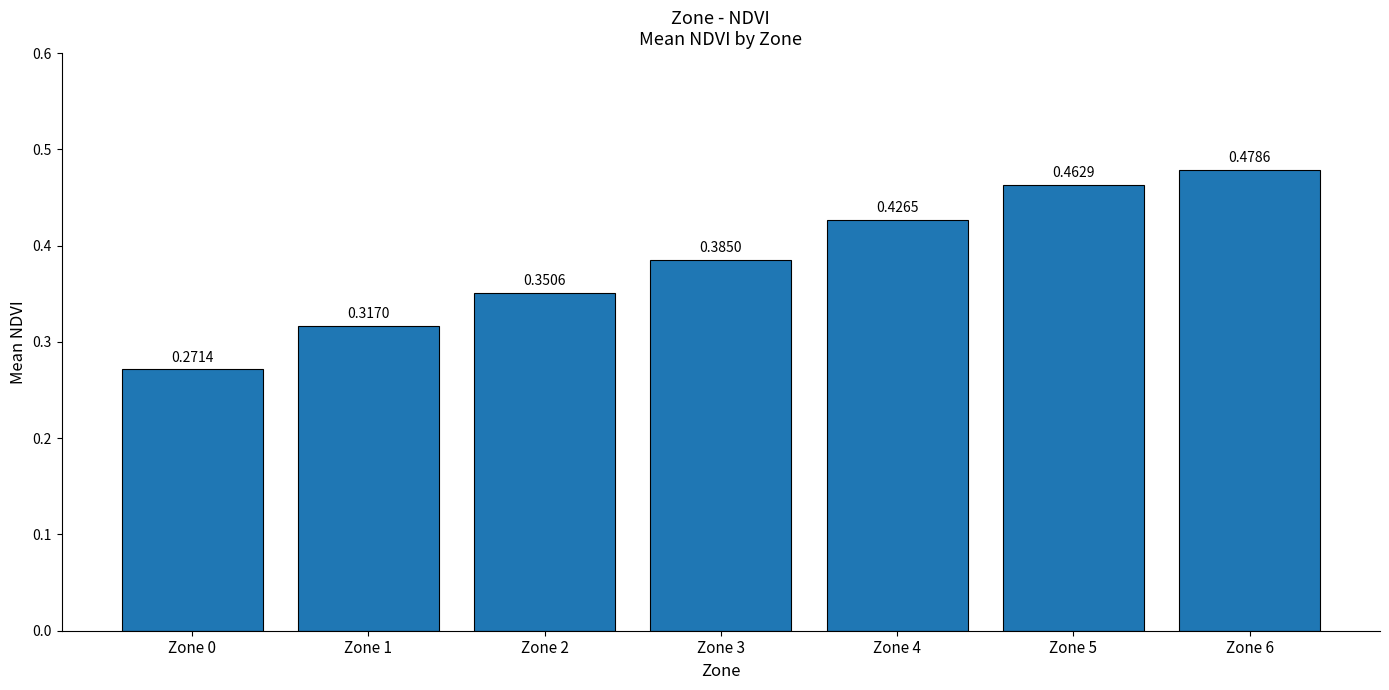

The chart shows a value of 0.2 at Zone 1. True or false?

False